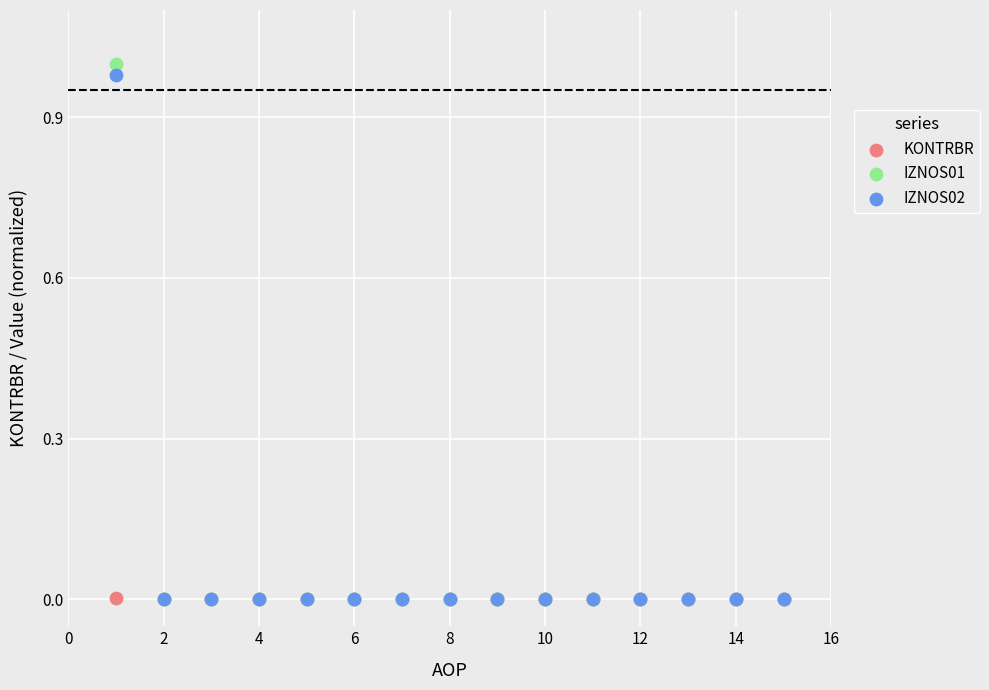

Which series has the widest spread of Y values?

IZNOS01